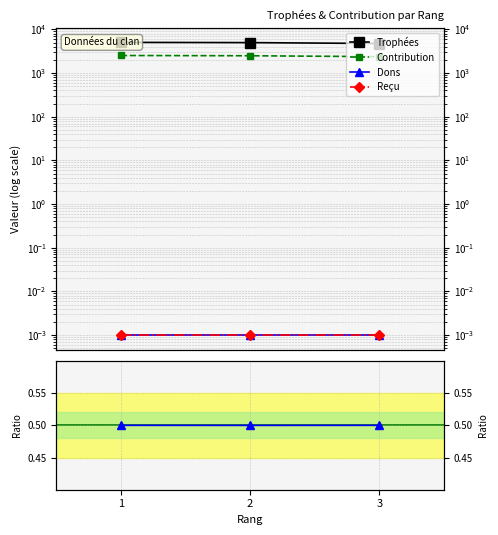

Which series changed the most between 1 and 3?

Trophées